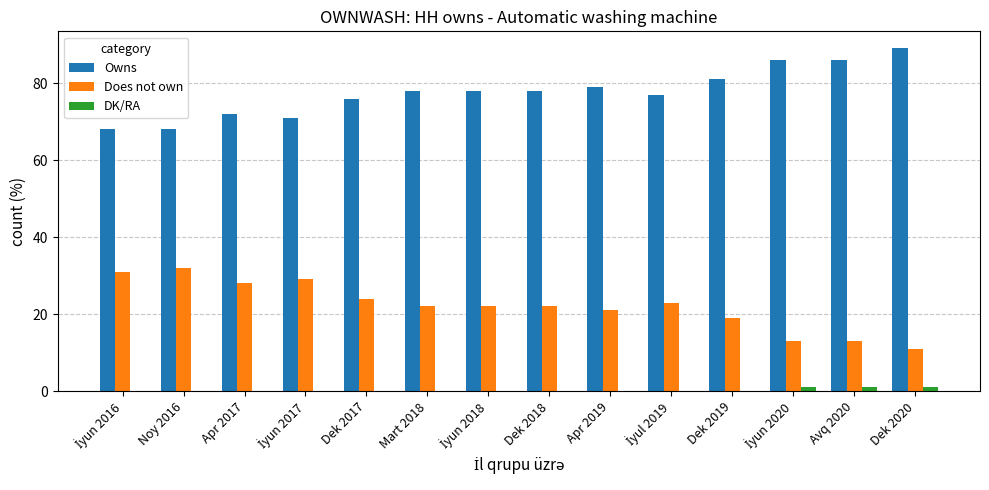

How many groups of bars are there?

14